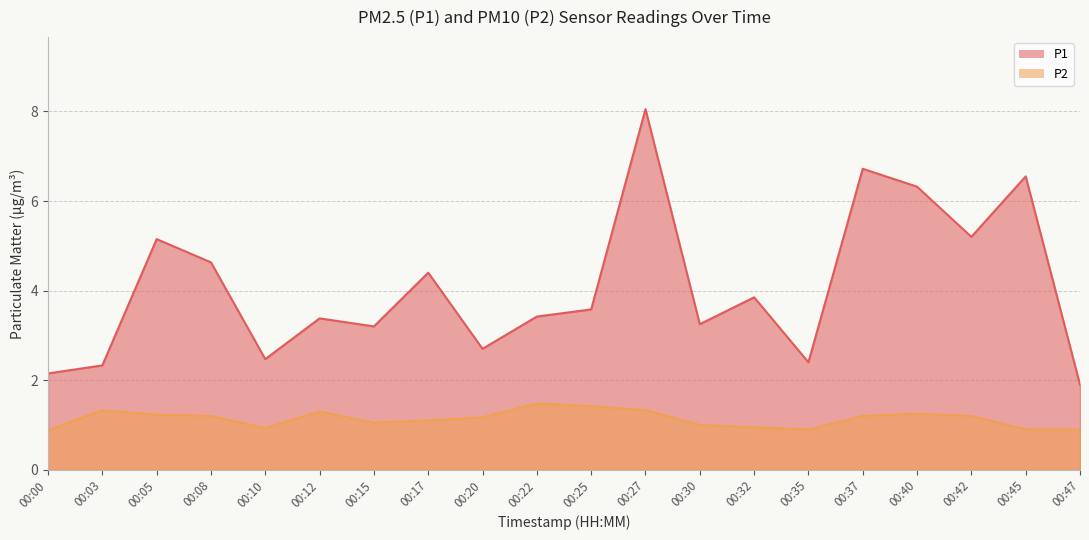

How many values in the P2 series are below 1?

6